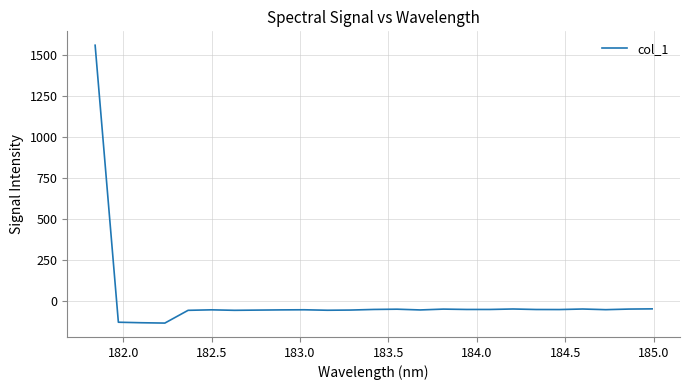

What is the maximum value shown in the chart?

1556.4